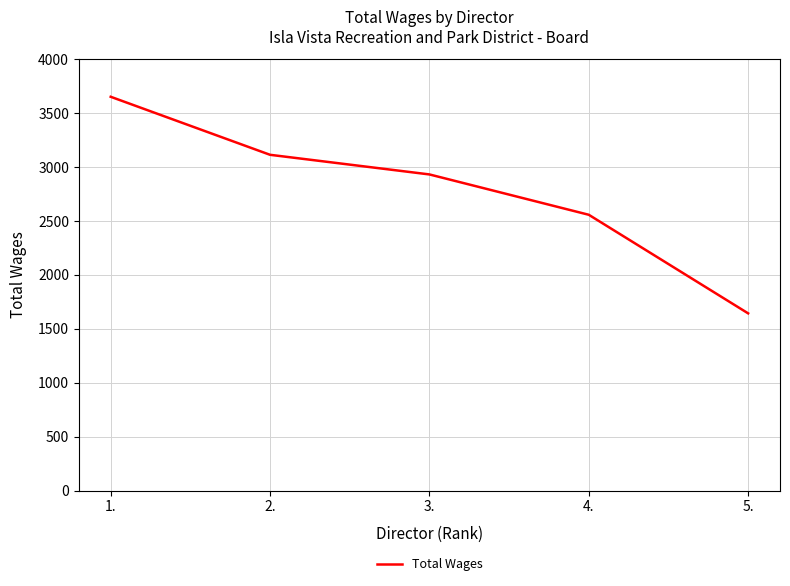

Does the chart display data point markers on the line(s)?

No